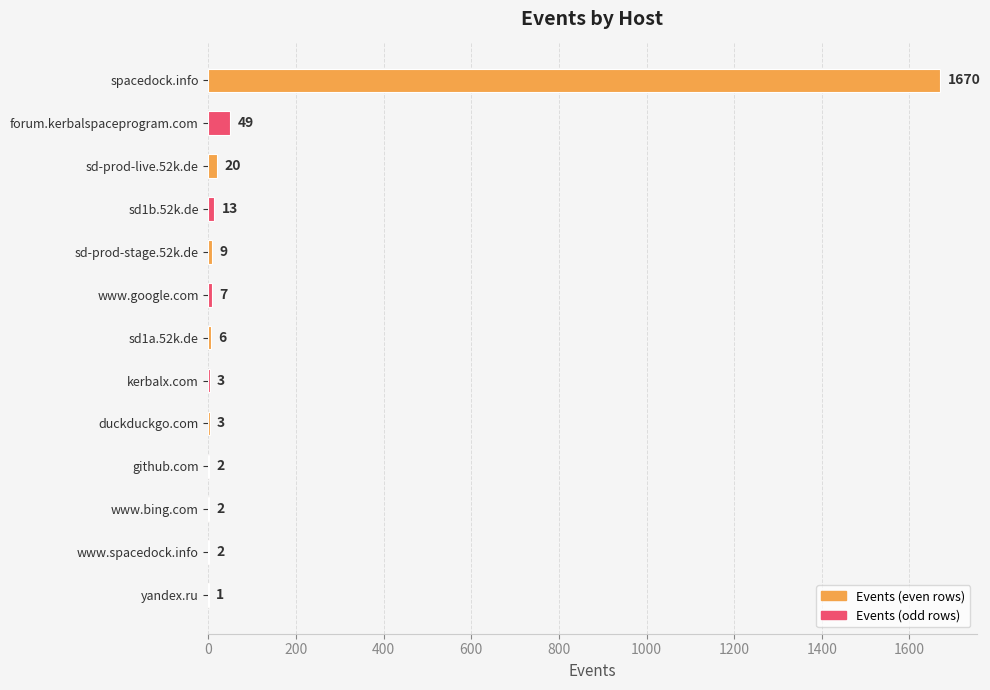

Reading top to bottom, what are all the values shown in this chart?

spacedock.info=1670	forum.kerbalspaceprogram.com=49	sd-prod-live.52k.de=20	sd1b.52k.de=13	sd-prod-stage.52k.de=9	www.google.com=7	sd1a.52k.de=6	kerbalx.com=3	duckduckgo.com=3	github.com=2	www.bing.com=2	www.spacedock.info=2	yandex.ru=1